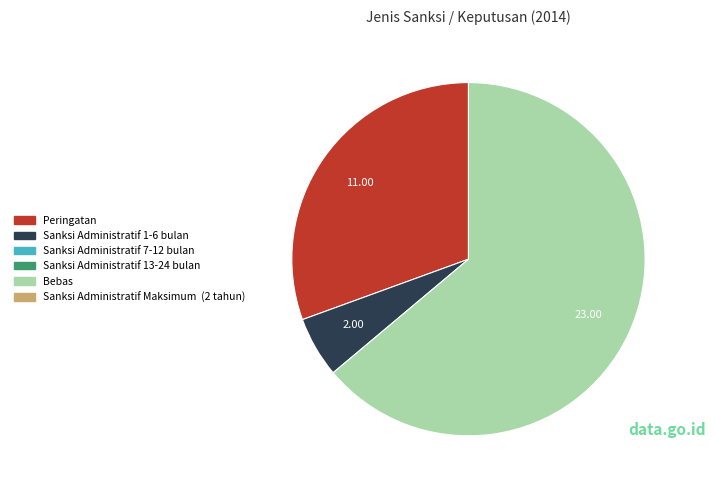

How many slices are in this pie chart?

3